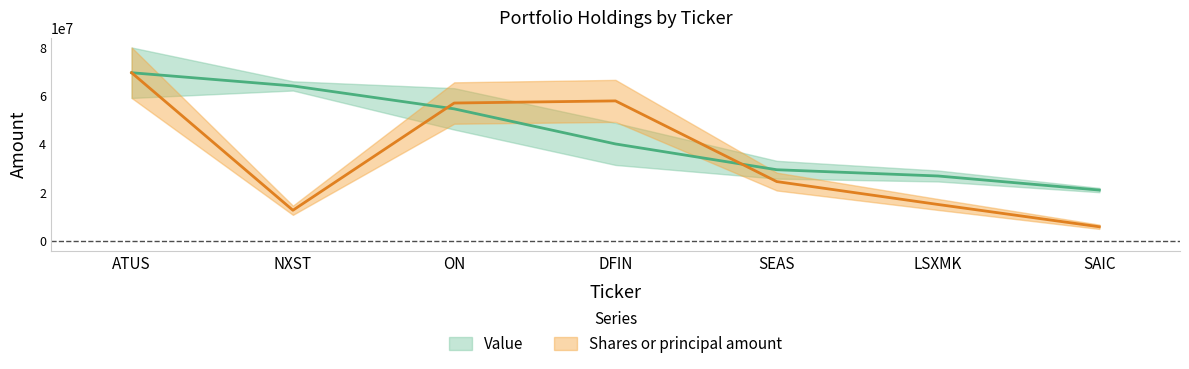

Where is the first local minimum for Shares or principal amount?

NXST